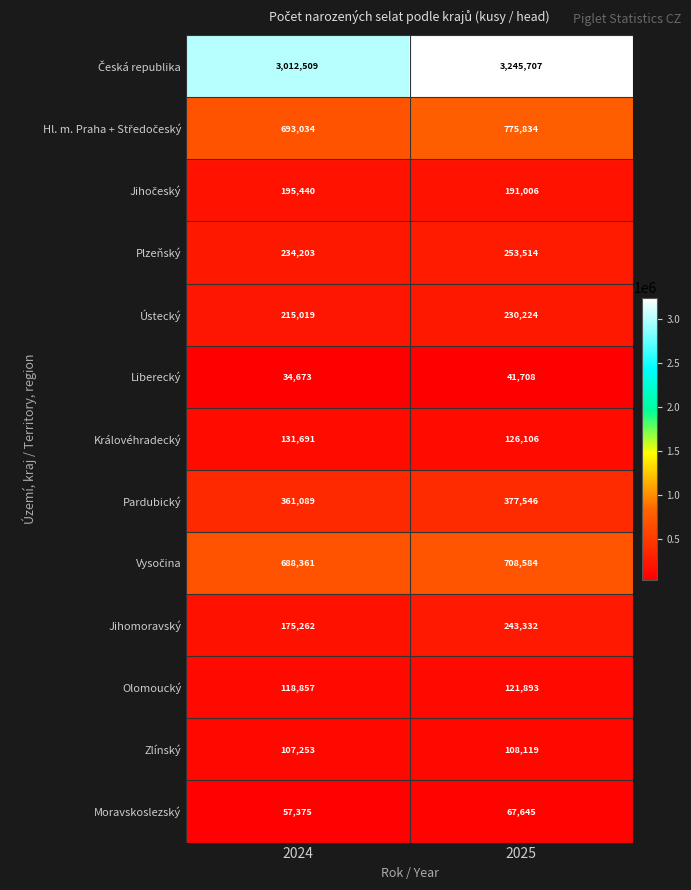

Rank the categories by Olomoucký value from lowest to highest.

2024, 2025